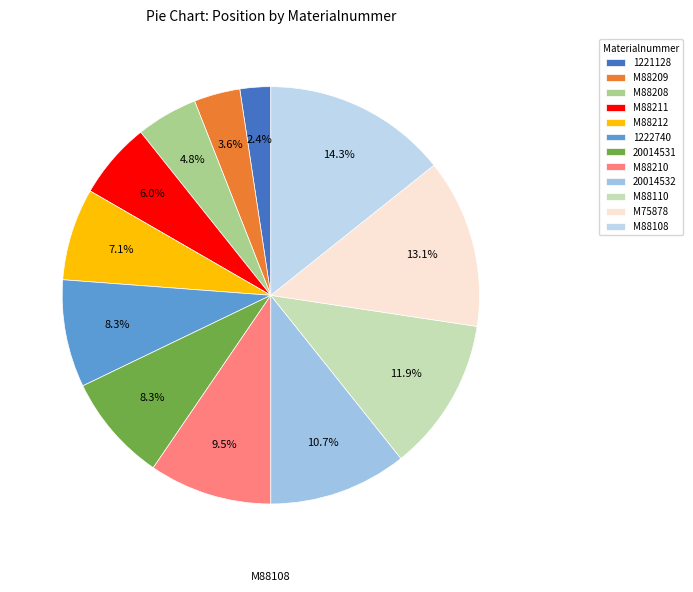

Which slice is the smallest?

1221128